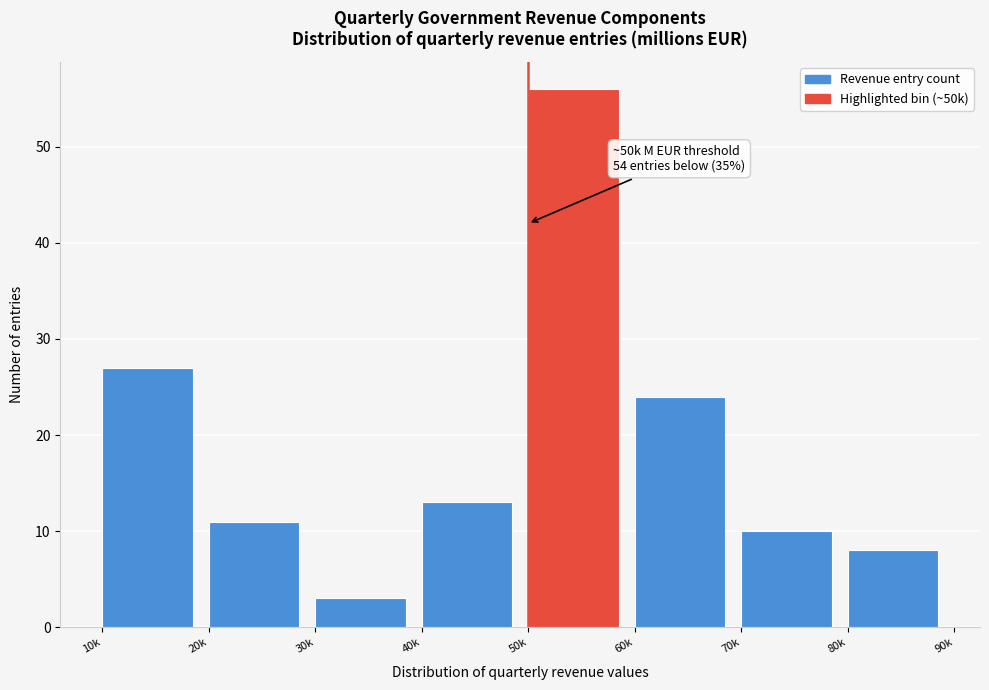

Reading left to right, transcribe all the data shown in this chart.

27	11	3	13	56	24	10	8